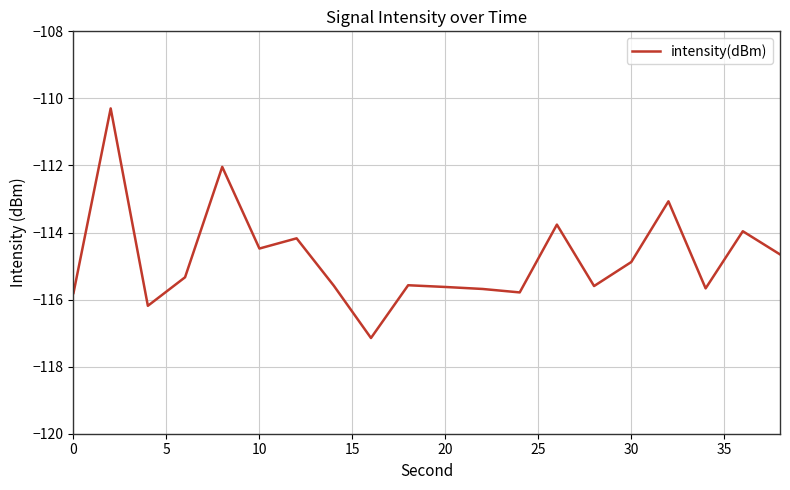

What is the maximum value shown in the chart?

-110.3